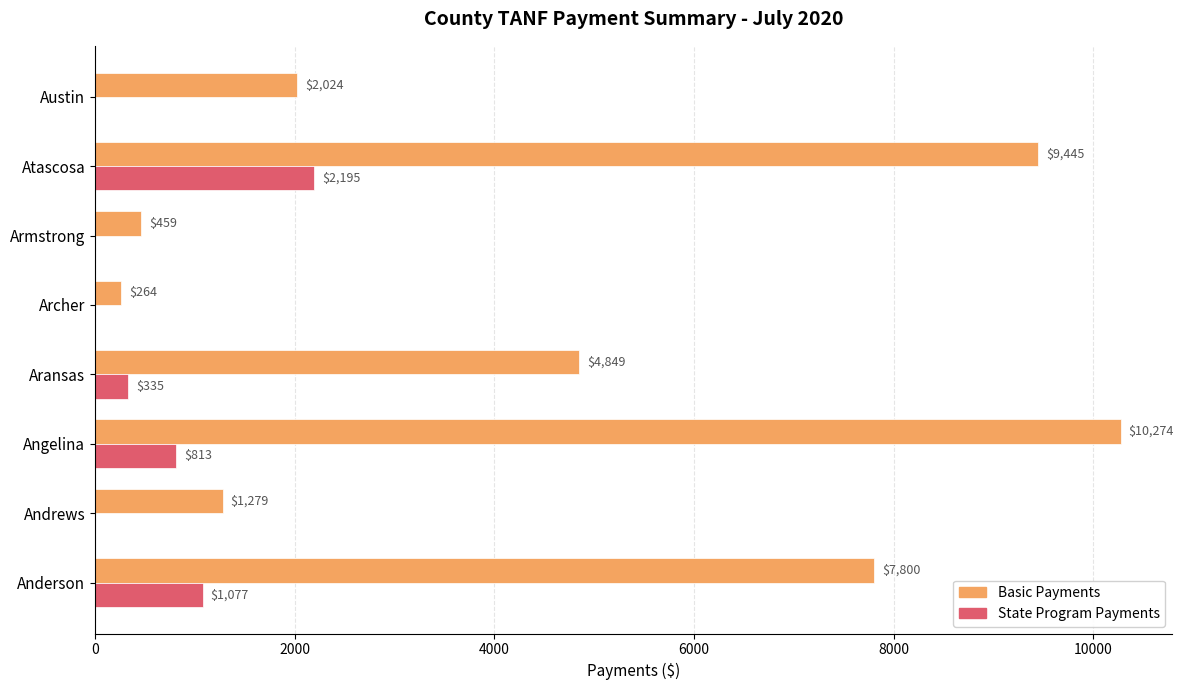

Which series changed the most between Angelina and Austin?

Basic Payments